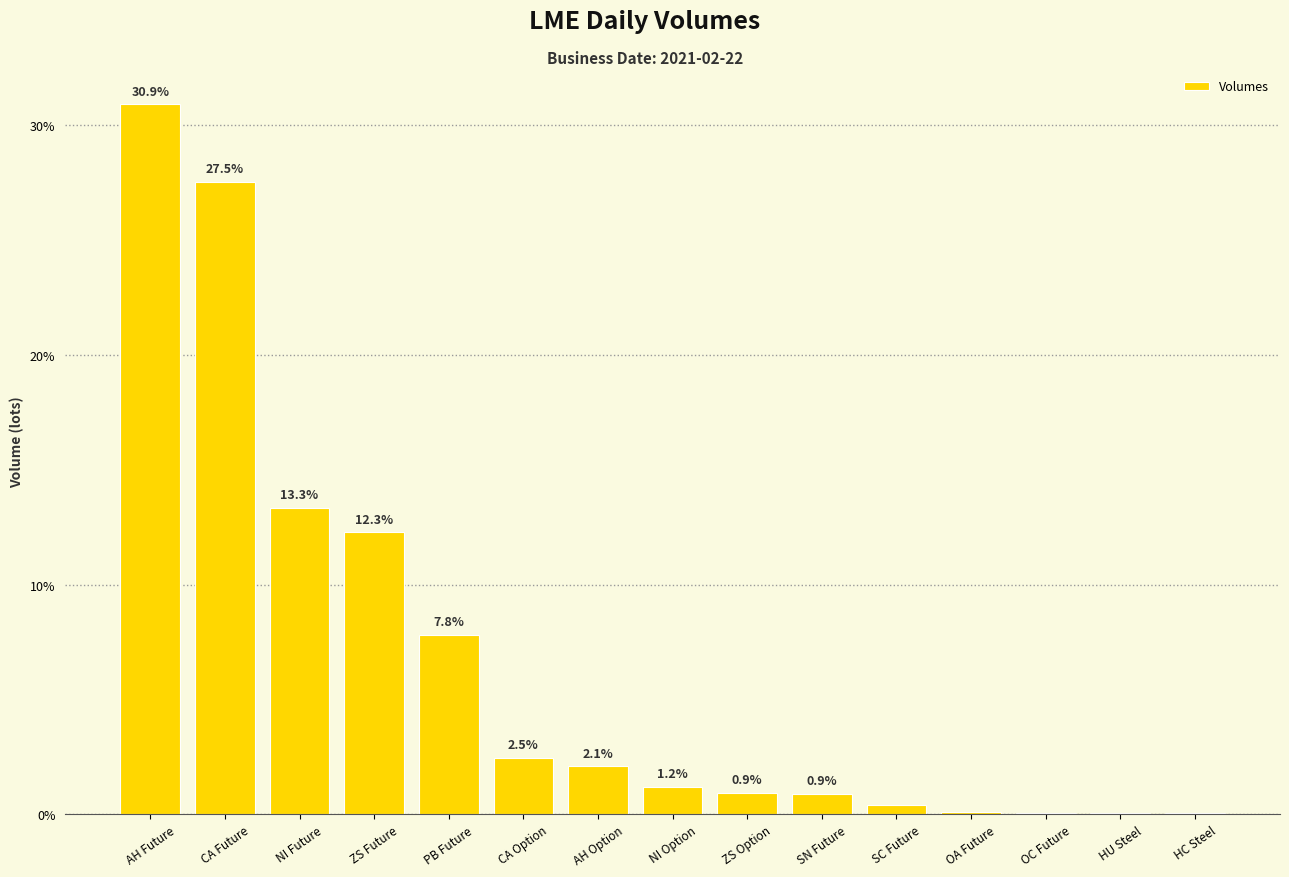

What is the maximum value shown in the chart?

30.9